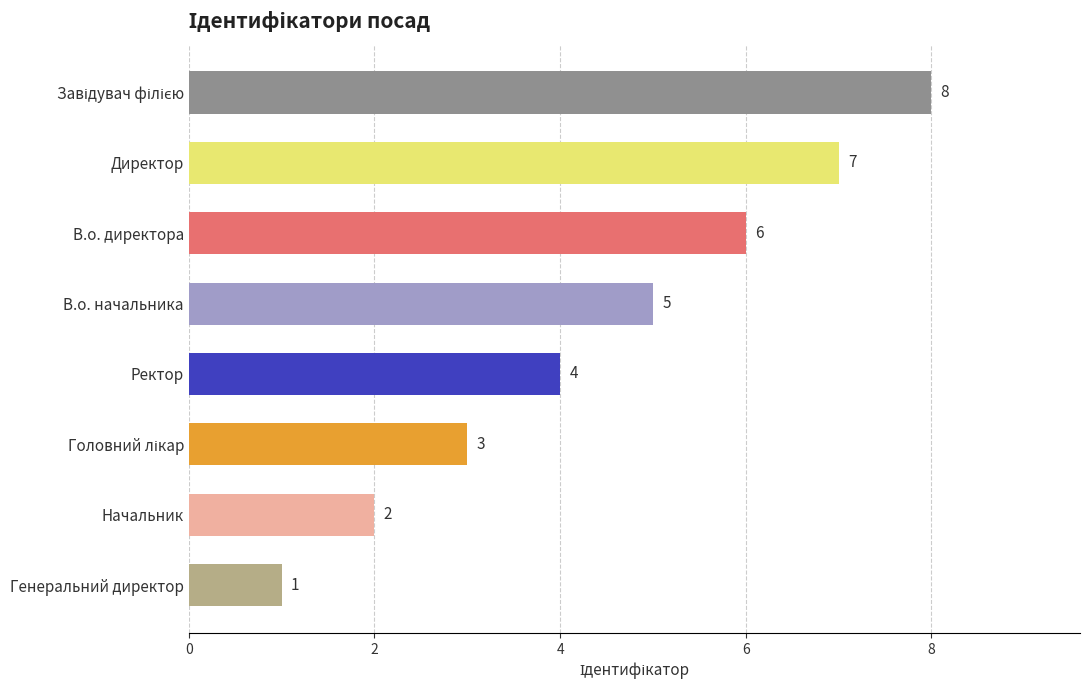

What is the label of the 7th bar from the bottom?

Директор